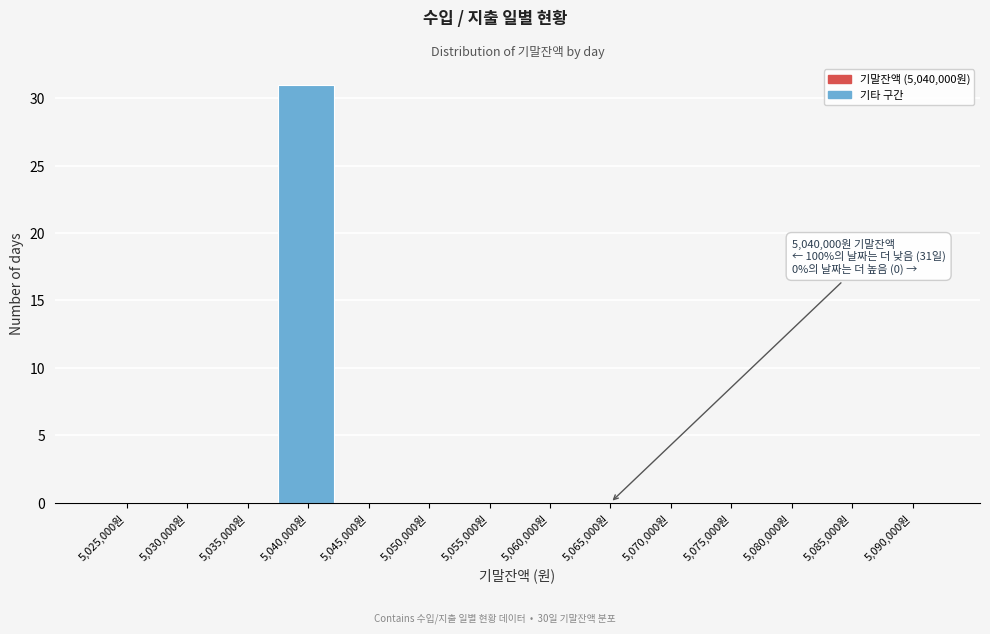

Reading left to right, extract all data points from this chart.

5,025,000원=0	5,030,000원=0	5,035,000원=0	5,040,000원=31	5,045,000원=0	5,050,000원=0	5,055,000원=0	5,060,000원=0	5,065,000원=0	5,070,000원=0	5,075,000원=0	5,080,000원=0	5,085,000원=0	5,090,000원=0